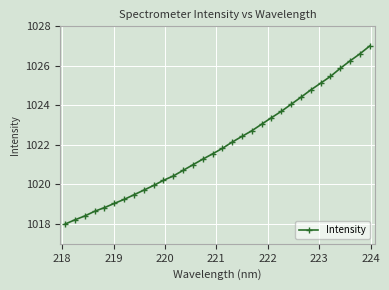

Reading left to right, list all the values displayed in this chart.

1018.0	1018.2	1018.4	1018.6	1018.8	1019.0	1019.2	1019.5	1019.7	1020.0	1020.2	1020.4	1020.7	1021.0	1021.3	1021.5	1021.8	1022.1	1022.4	1022.7	1023.0	1023.4	1023.7	1024.1	1024.4	1024.8	1025.1	1025.5	1025.9	1026.2	1026.6	1027.0